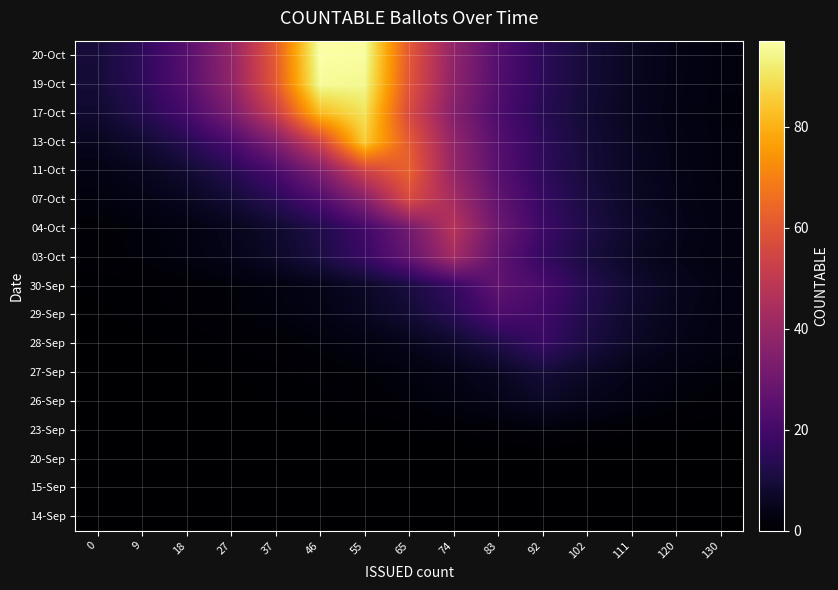

How many data points does each series have?

15